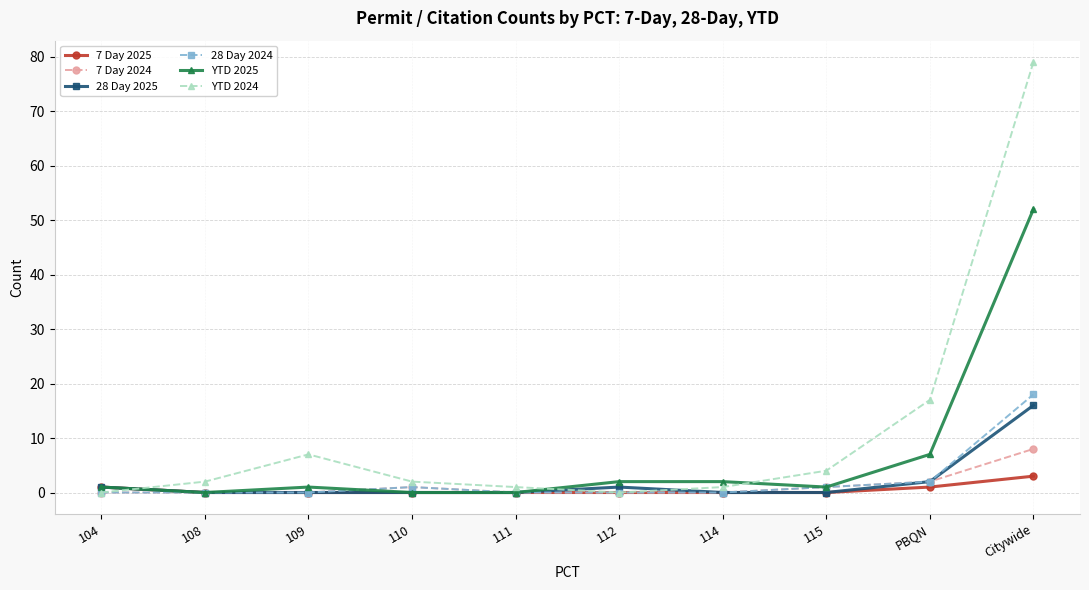

What is the maximum value for YTD 2024?

79